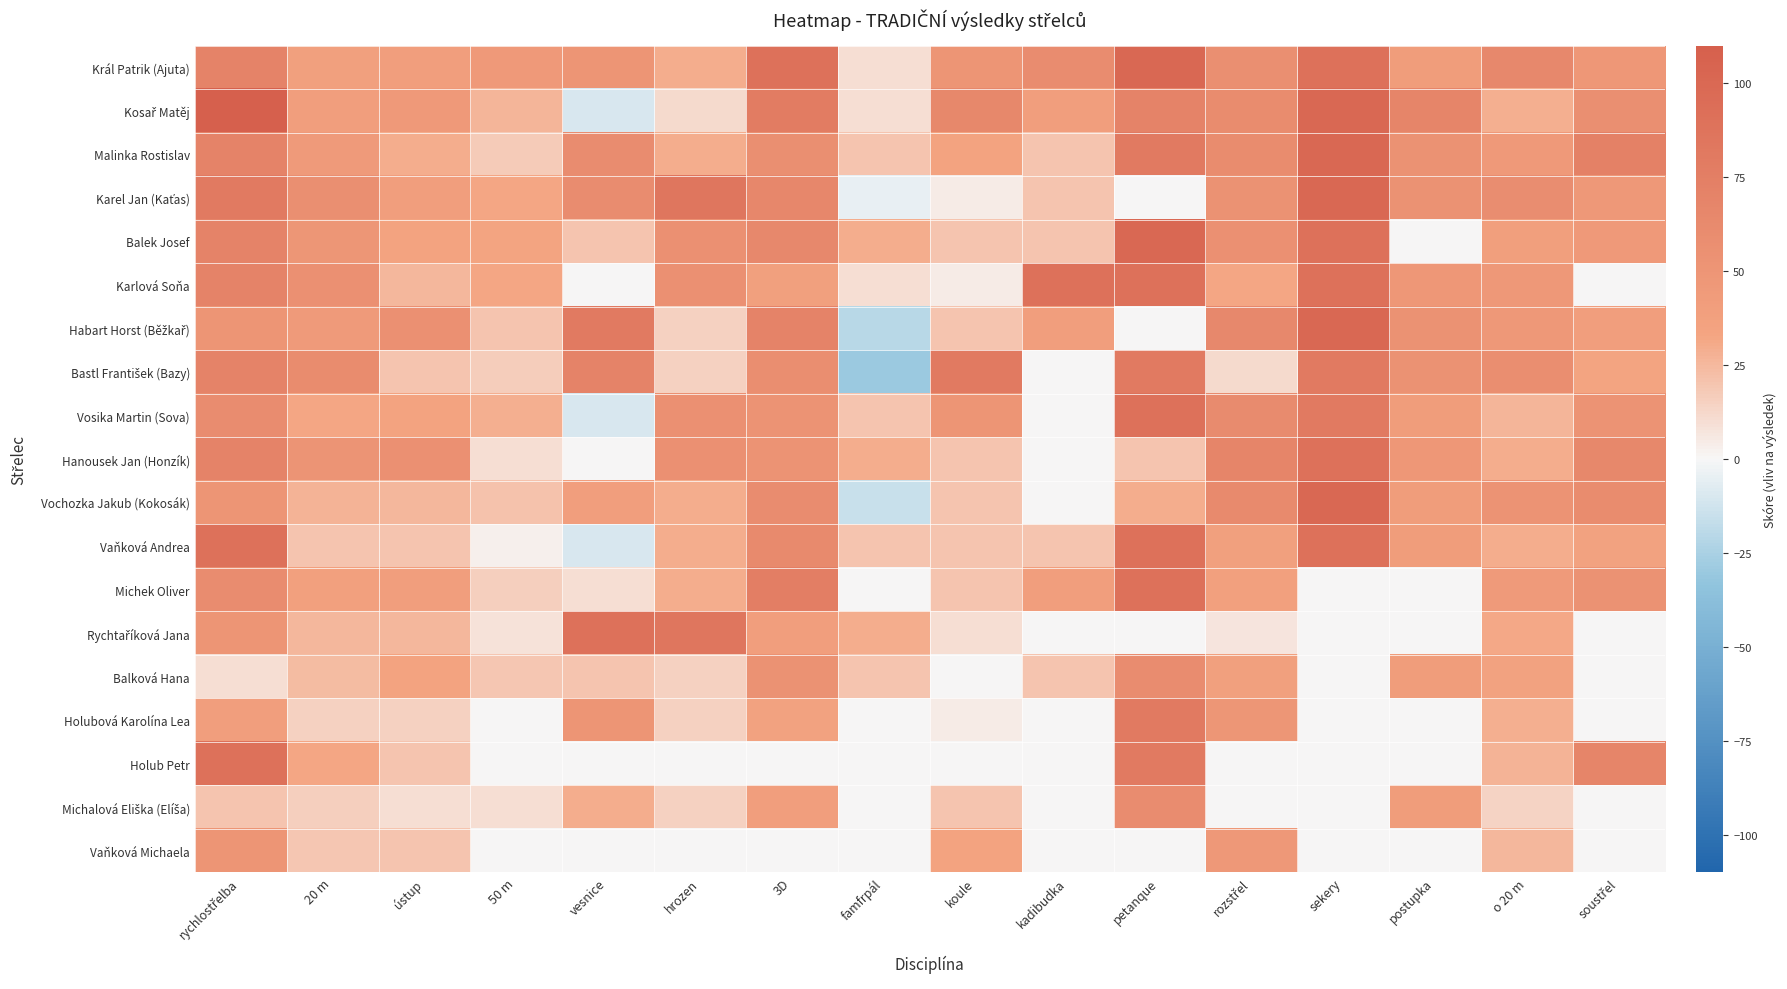

What is the maximum value shown in the chart?

110.0